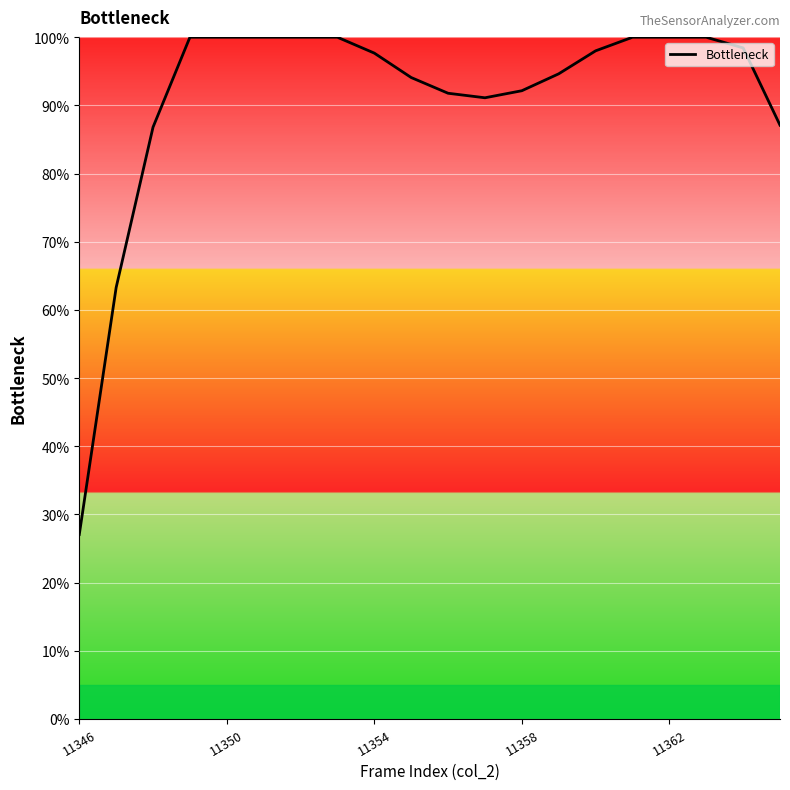

What is the difference between the maximum and minimum values?

72.9